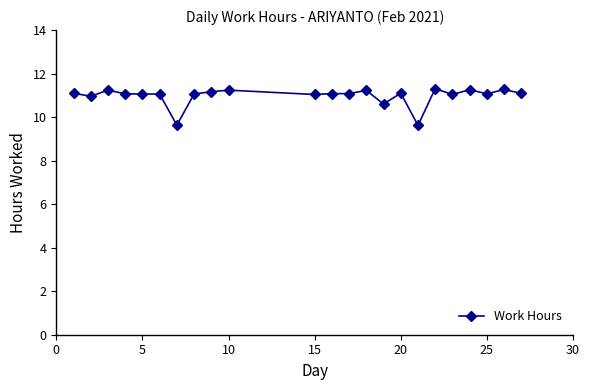

What is the maximum value shown in the chart?

11.3